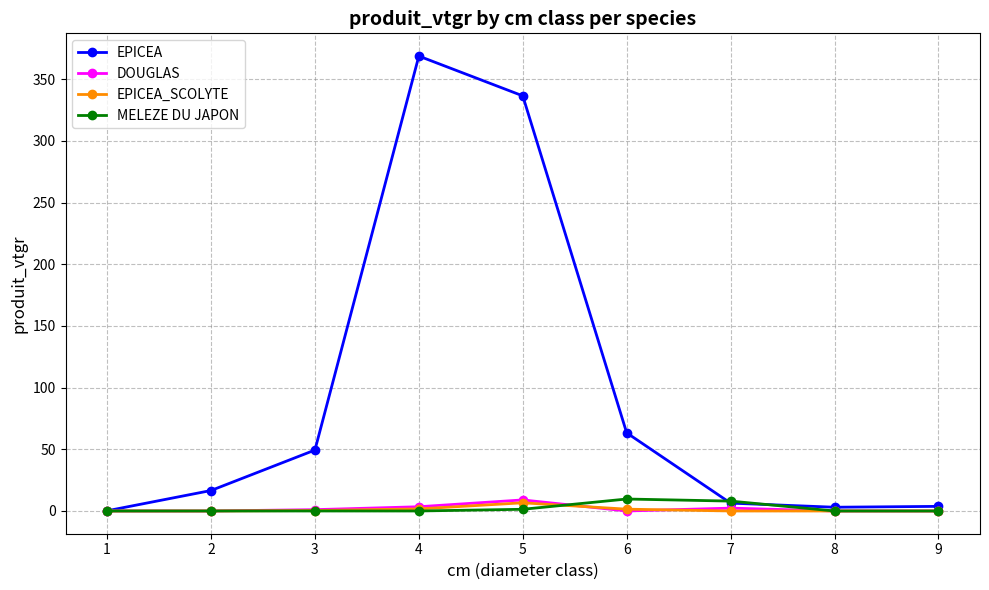

What is the maximum value shown in the chart?

368.8